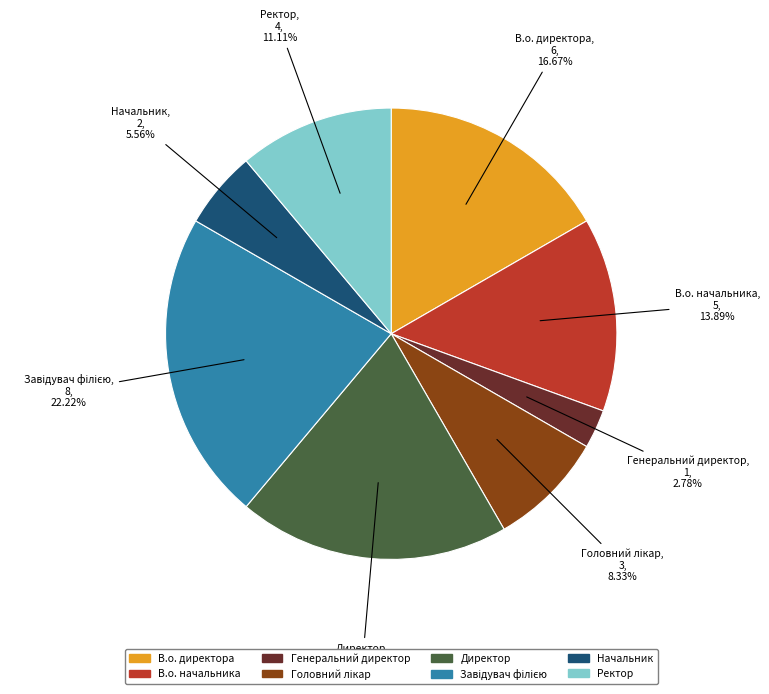

Count the number of slices in the pie.

8